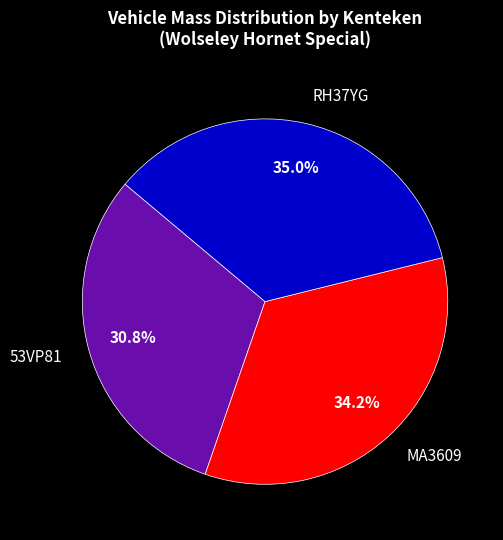

Rank the categories by value from highest to lowest.

RH37YG, MA3609, 53VP81